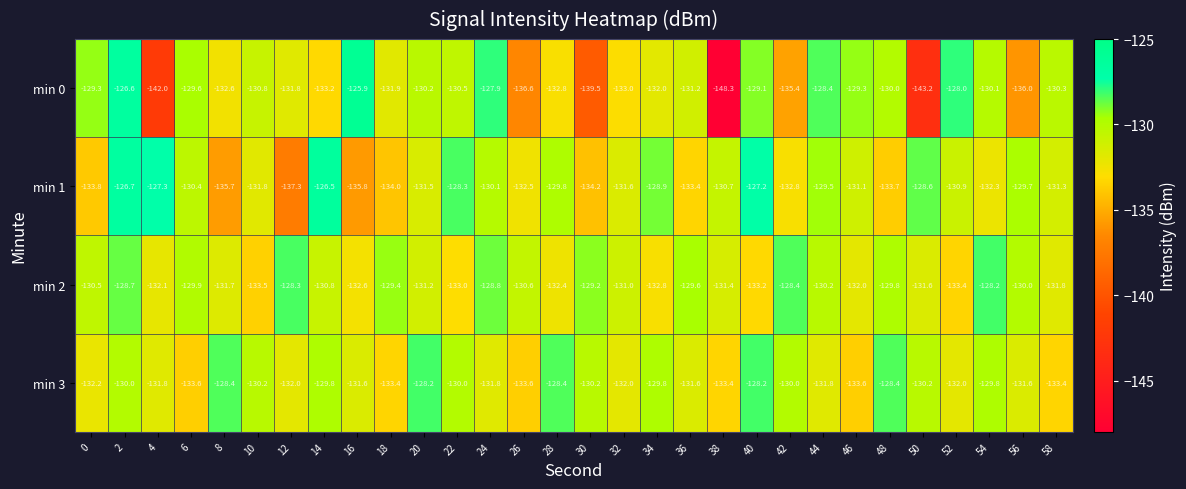

Rank the series at 26 from highest to lowest value.

min 2, min 1, min 3, min 0